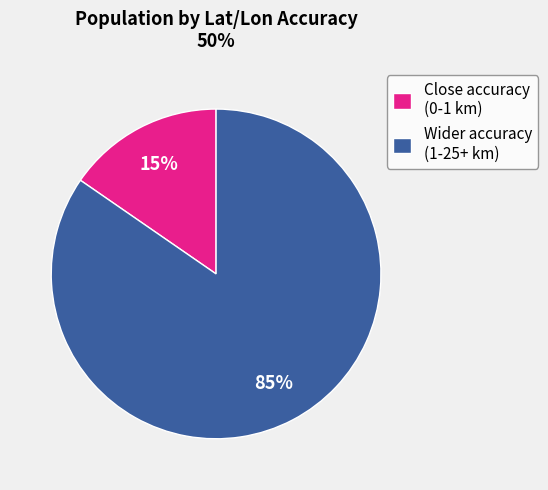

What is the largest slice in the pie chart?

Wider accuracy (1-25+ km)